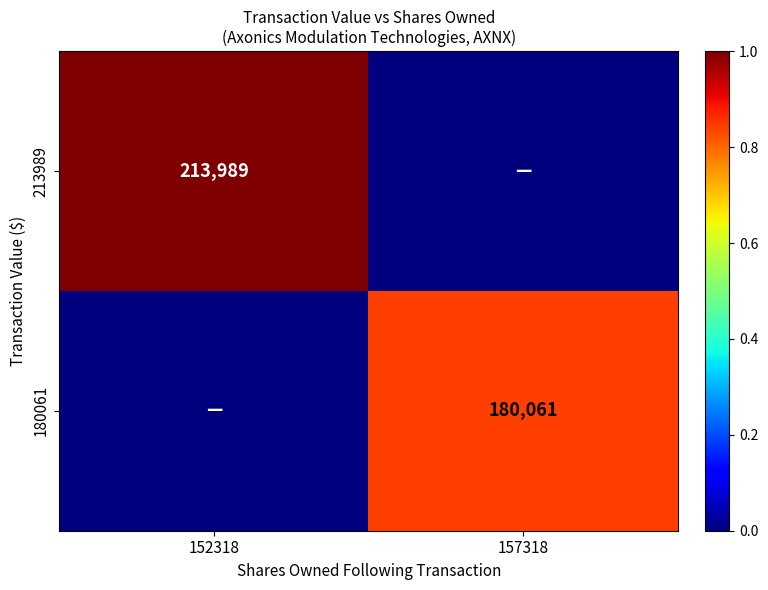

At which label does 213989 reach its peak?

152318